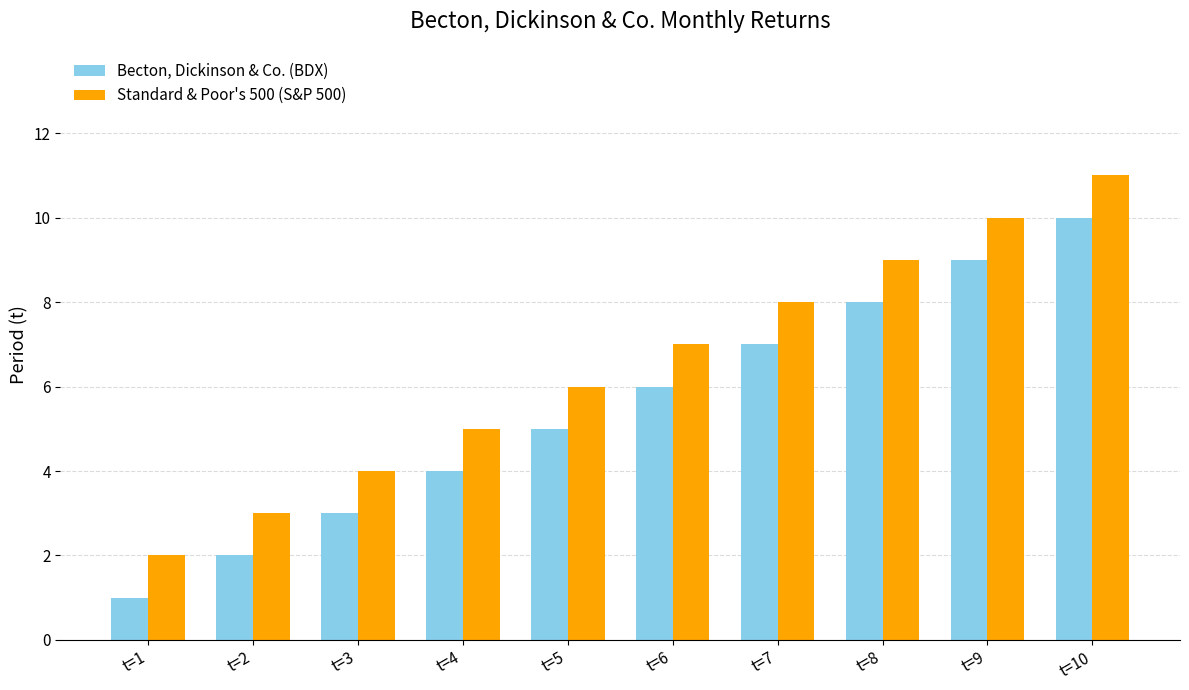

How many categories are shown in the chart?

10